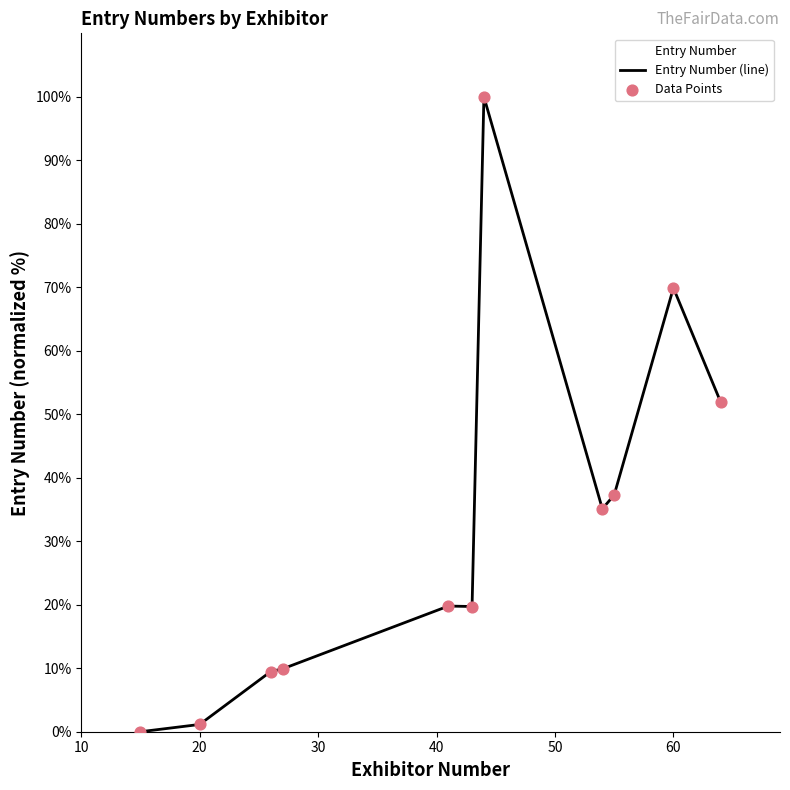

Which series has the widest spread of Y values?

Entry Number (line)